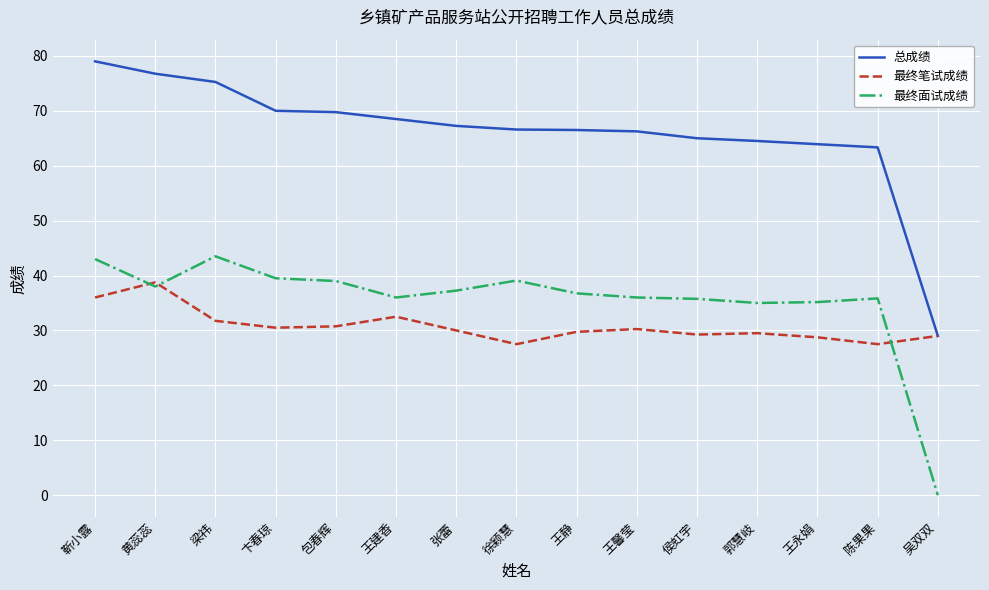

What is the difference between the maximum and minimum values in the 总成绩 series?

50.0